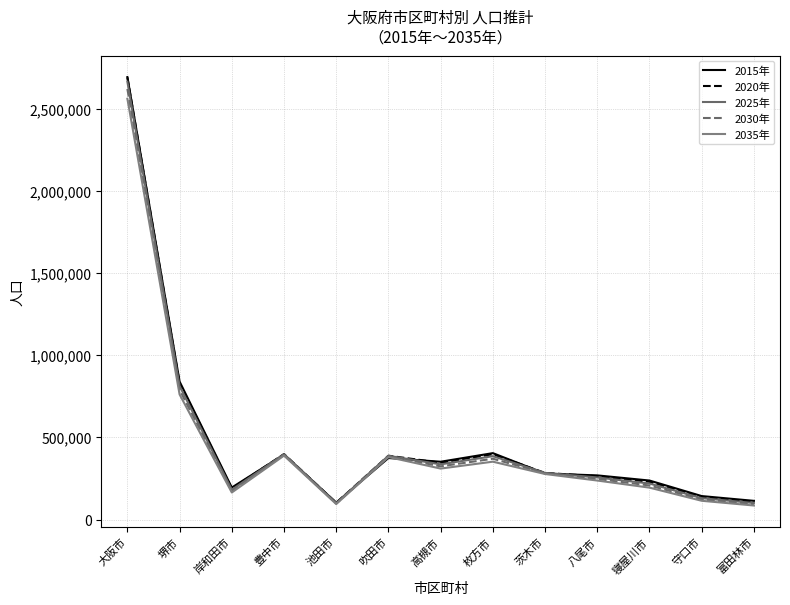

In 2035年, how many points are lower than both neighbors (excluding endpoints)?

3